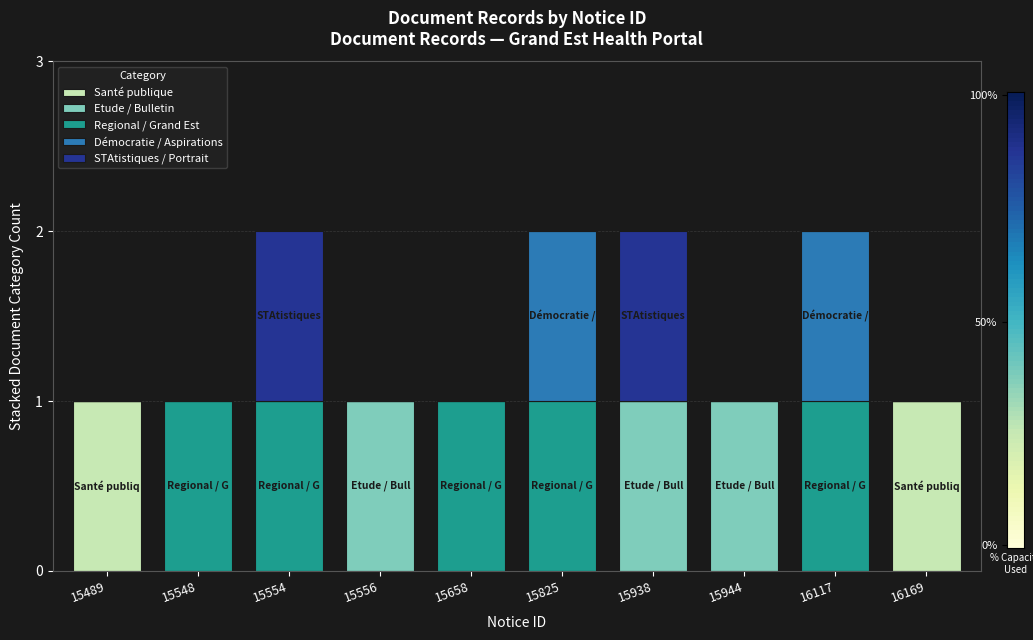

What are all the series names shown in the legend?

Santé publique, Etude / Bulletin, Regional / Grand Est, Démocratie / Aspirations, STAtistiques / Portrait